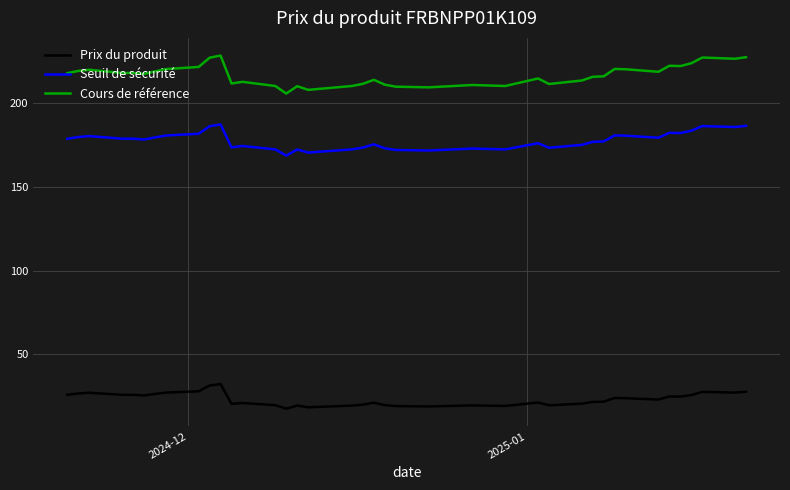

Which series has the largest range (max minus min)?

Cours de référence